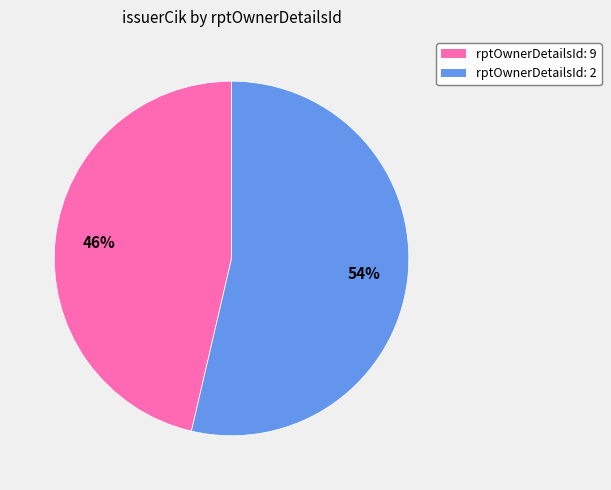

Approximately how many times larger is the value at rptOwnerDetailsId: 9 compared to rptOwnerDetailsId: 2?

0.9